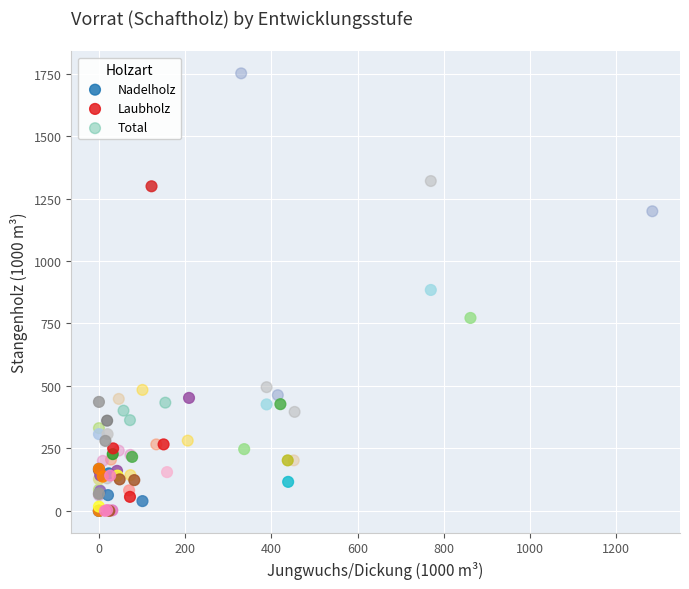

Which series has the widest spread of Y values?

Total